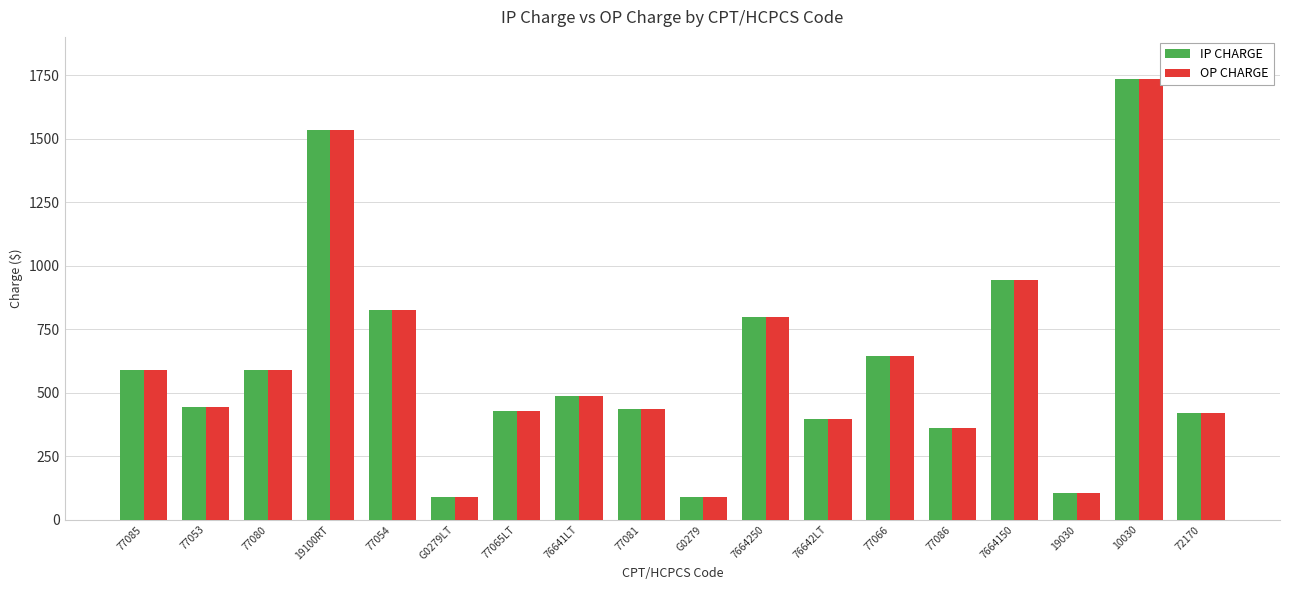

What is the average value of the IP CHARGE series?

606